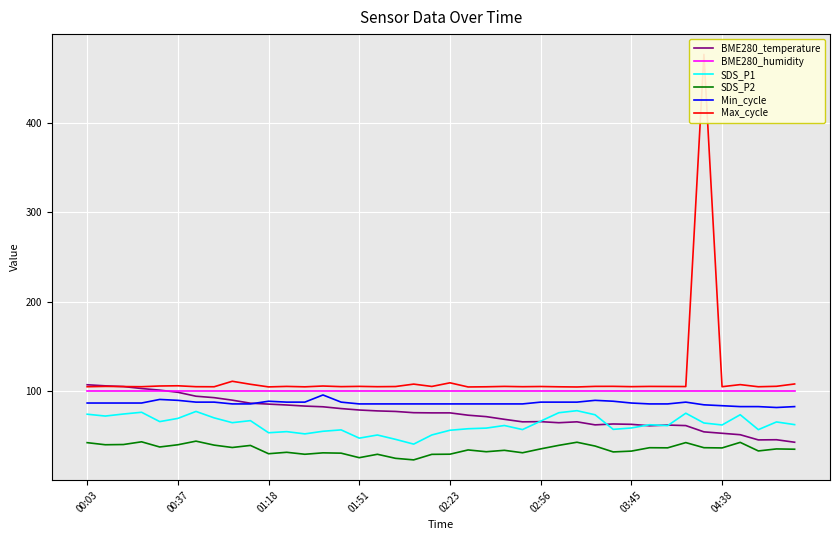

What are all the series names shown in the legend?

BME280_temperature, BME280_humidity, SDS_P1, SDS_P2, Min_cycle, Max_cycle